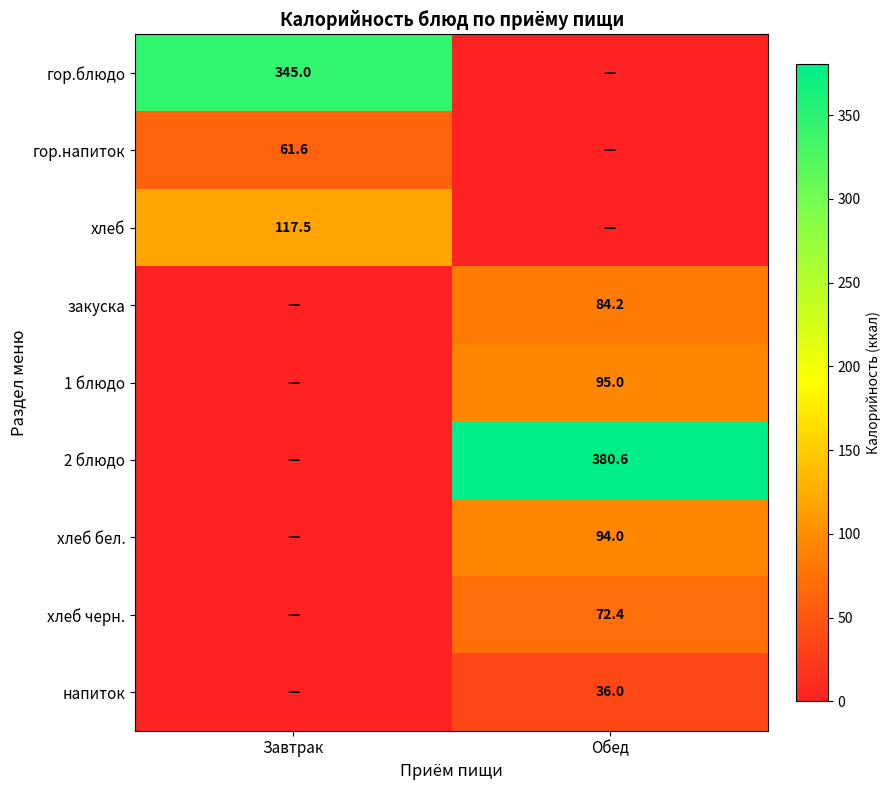

Is it true that хлеб бел. equals 94.0 at Обед?

True